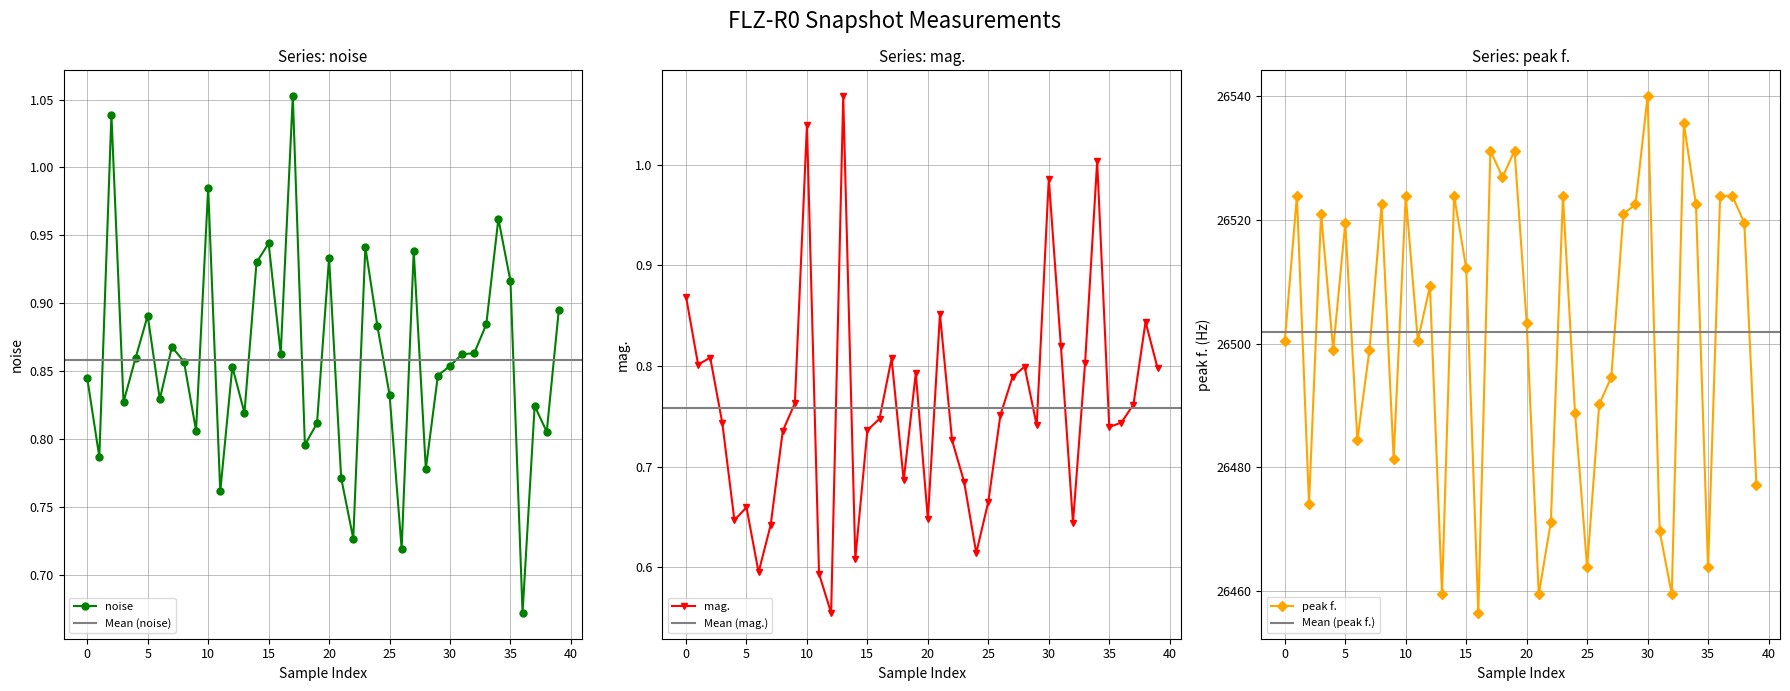

True or false: peak f. has a value of 8753.8 at 37.

False